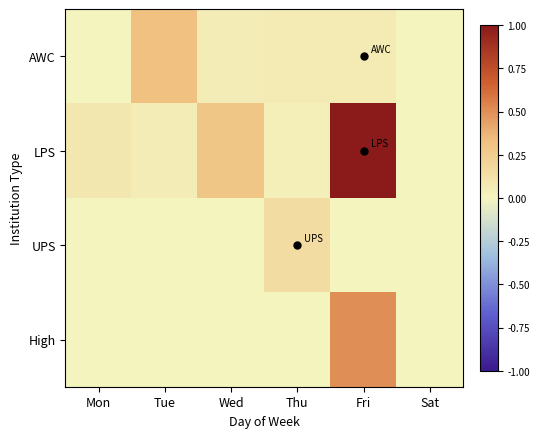

Which has a higher value, Tue or Thu?

Tue